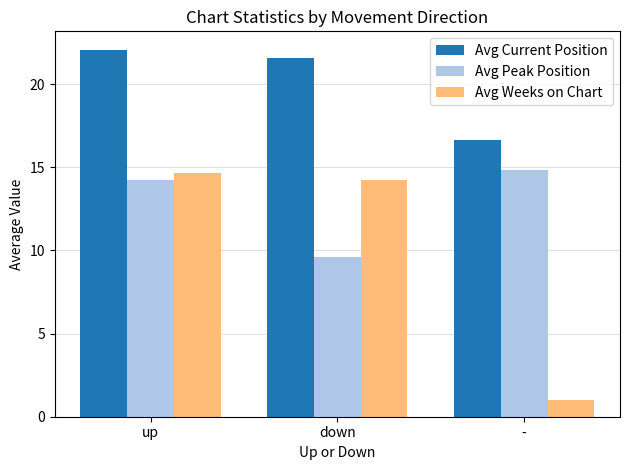

True or false: Avg Peak Position has a value of 9.6 at down.

True